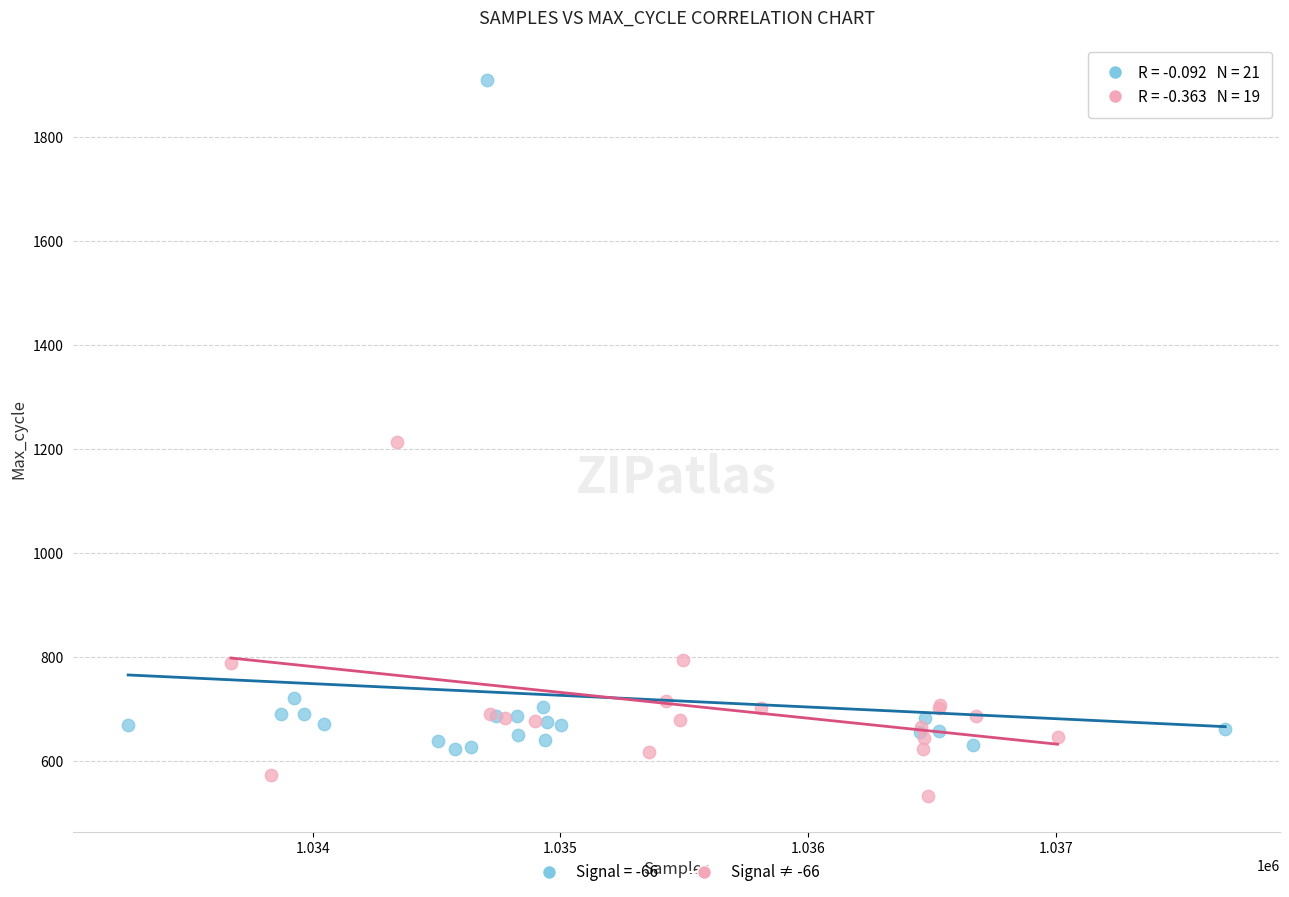

Which series reaches the minimum Y coordinate?

Signal ≠ -66